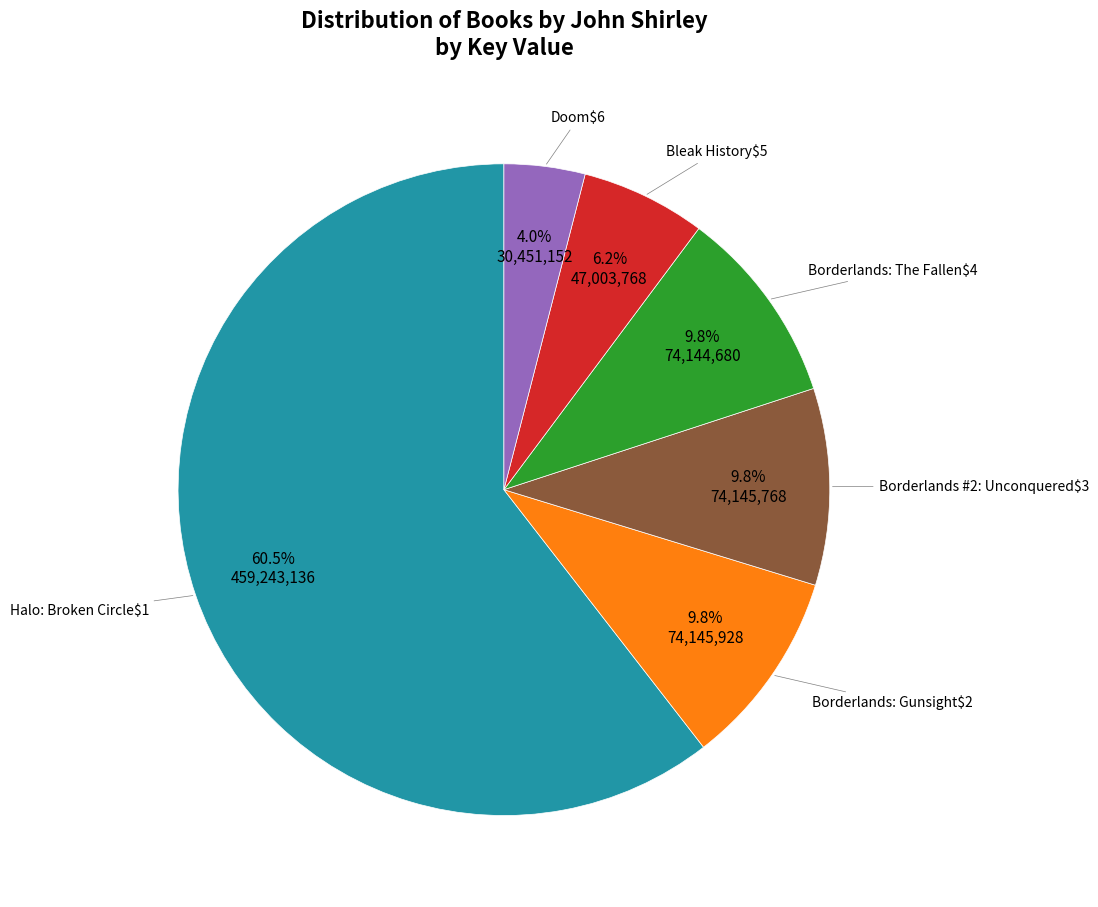

Count the number of slices in the pie.

6